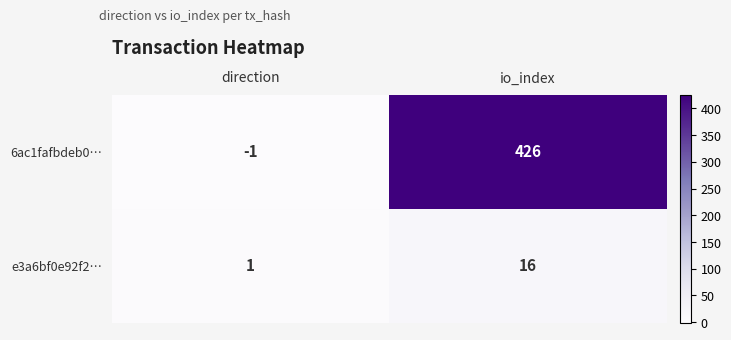

What is the sum of the 6ac1fafbdeb0… values at direction and io_index?

425